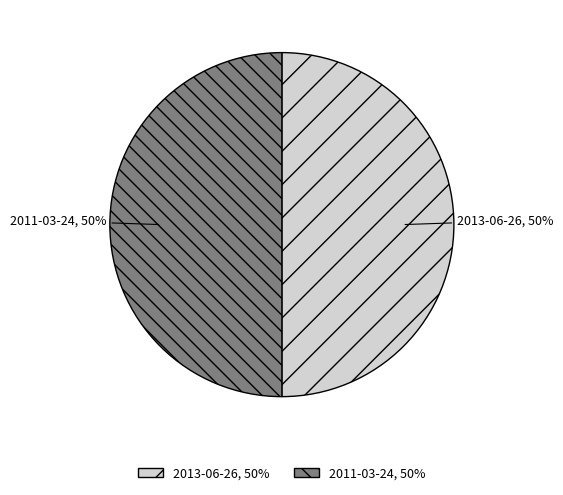

True or false: 2013-06-26 accounts for 50% of the total.

True